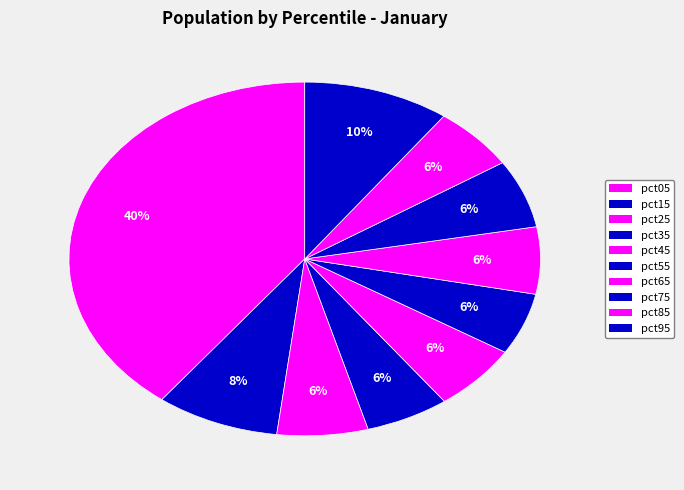

What is the total percentage of pct65 and pct55?

11.8%